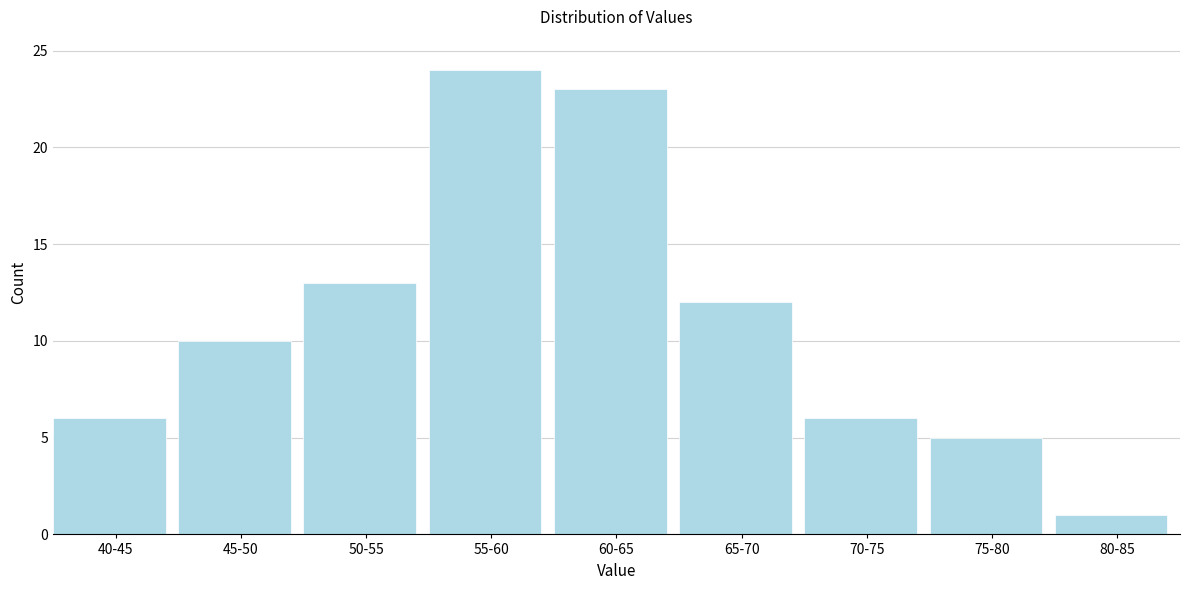

Reading right to left, extract all data points from this chart.

80-85=1	75-80=5	70-75=6	65-70=12	60-65=23	55-60=24	50-55=13	45-50=10	40-45=6